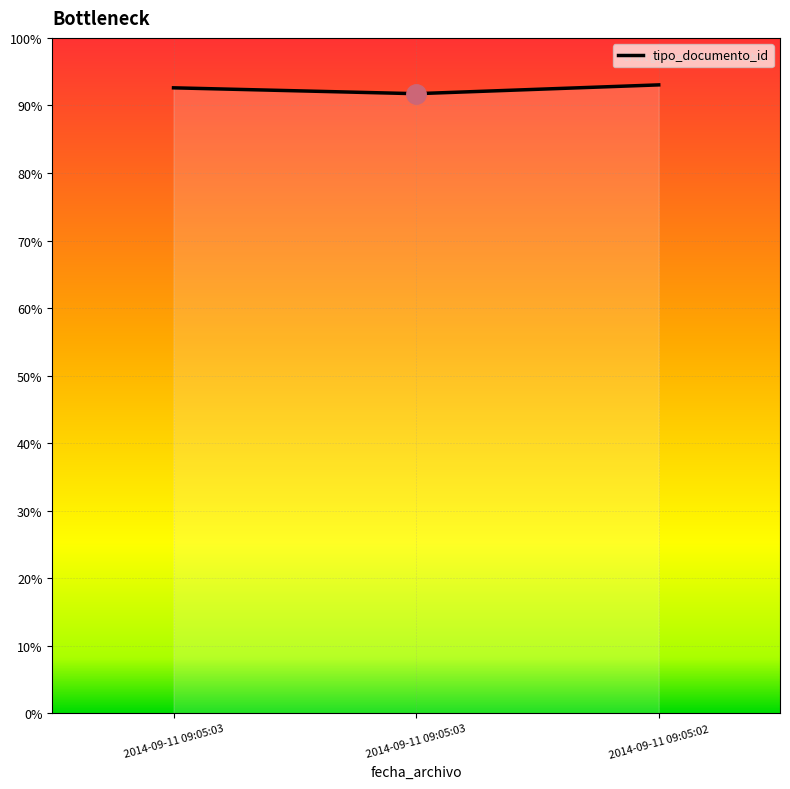

The value at 2014-09-11 09:05:02 is 338. True or false?

False